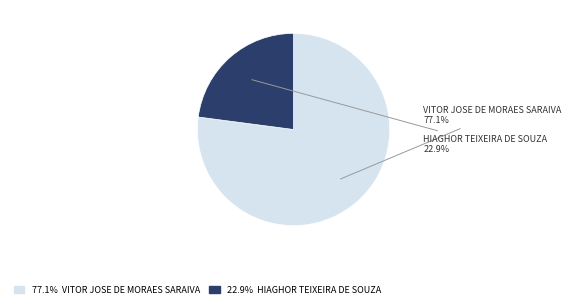

Which category has the smallest portion of the pie?

22.9% HIAGHOR TEIXEIRA DE SOUZA